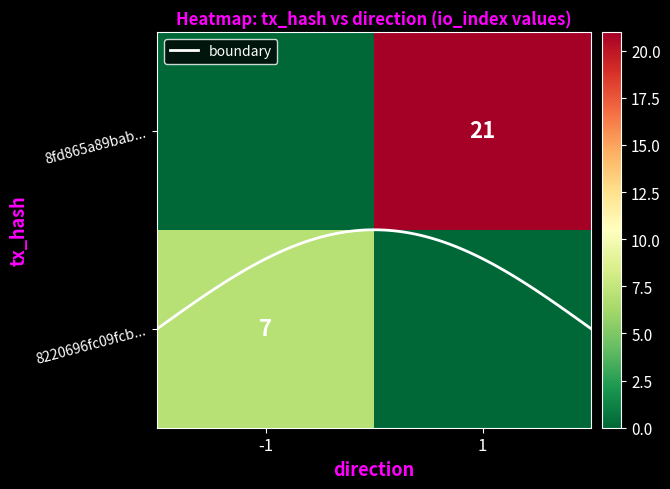

Reading left to right, list all the values displayed in this chart.

8220696fc09fcb495dbb9fee2a619a096c9b5ea: -1	7
8fd865a89babbe3394b3e163e9cc940eb949882: 1	21